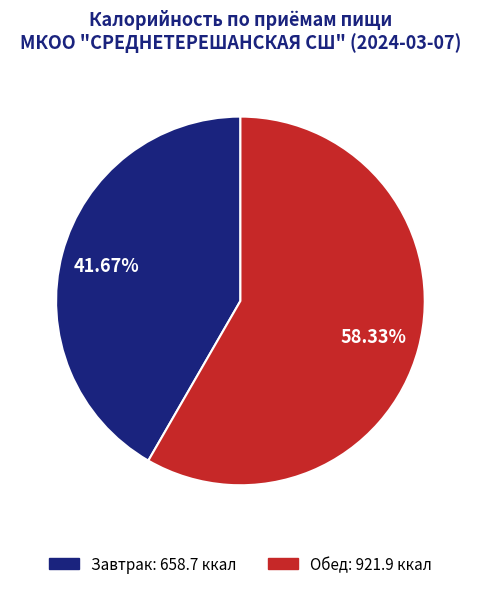

To the nearest percent, what percentage of the pie is Завтрак?

42%